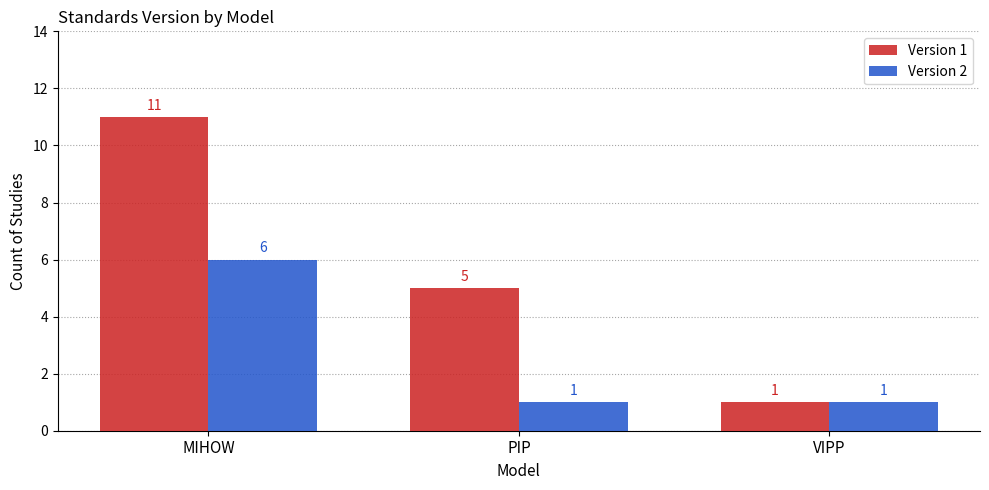

What is the difference between the highest and lowest values at MIHOW?

5